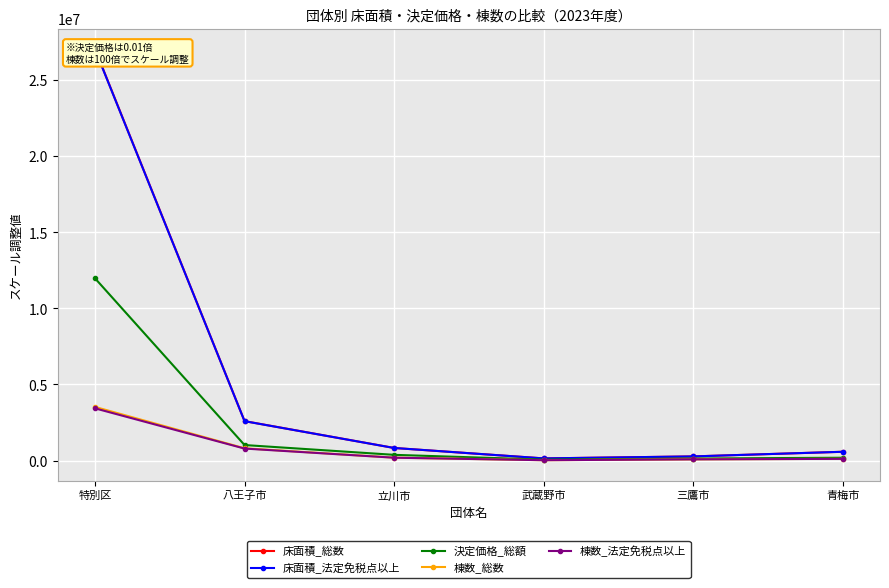

At which category is the sum across all series the highest?

特別区